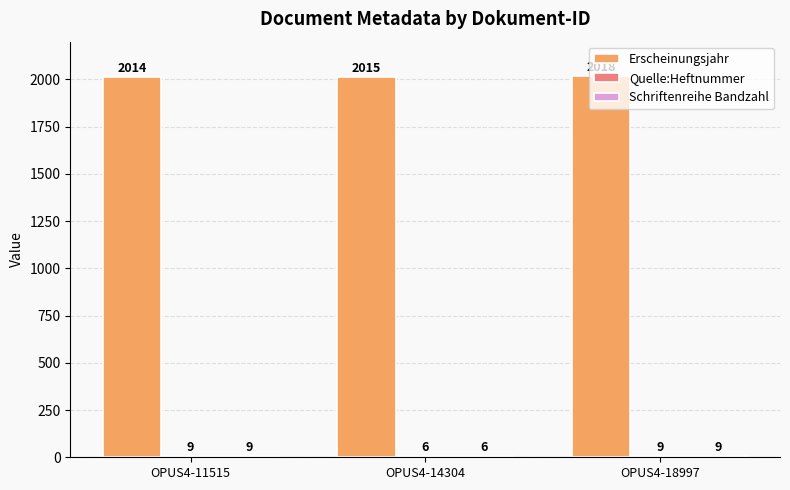

Which series changed the most between OPUS4-11515 and OPUS4-18997?

Erscheinungsjahr